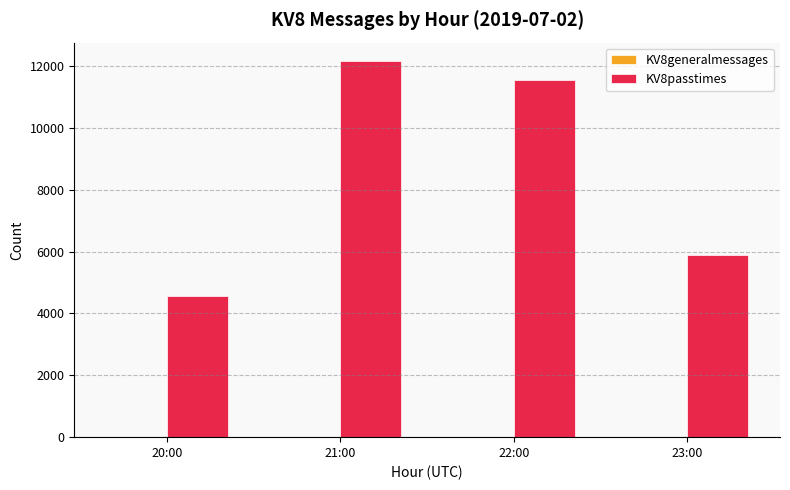

The KV8passtimes series shows 1795 at 23:00. True or false?

False